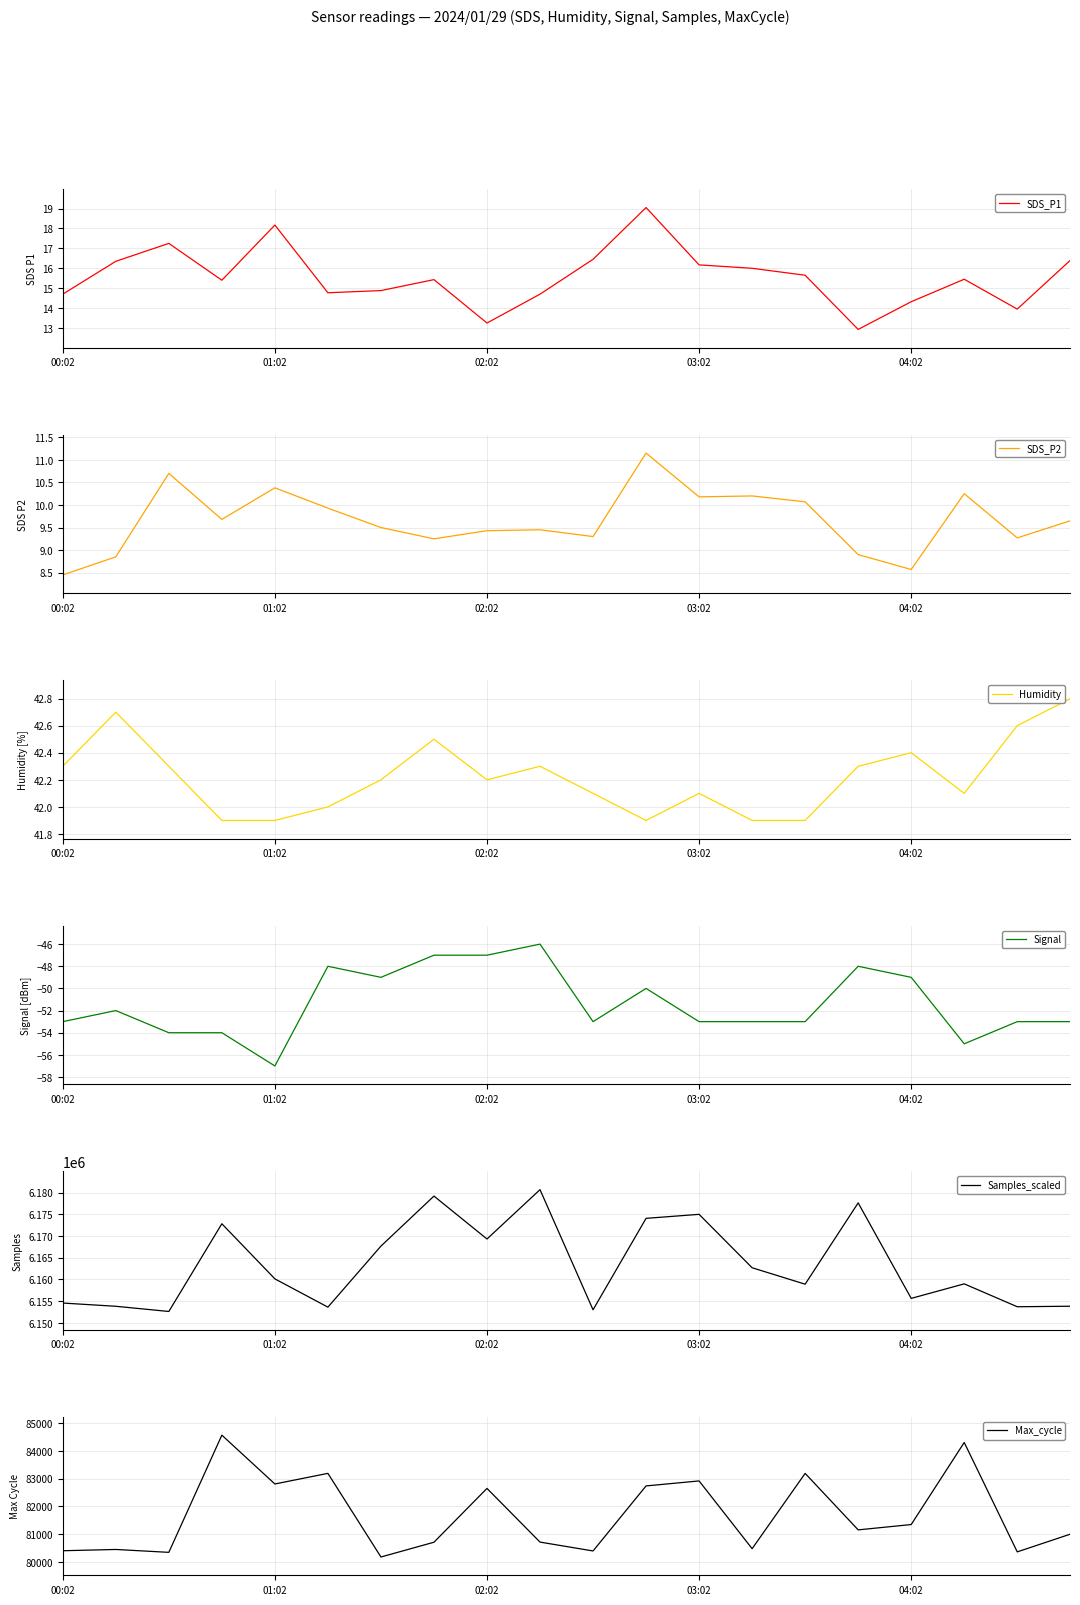

What is the maximum value for SDS_P1?

19.1